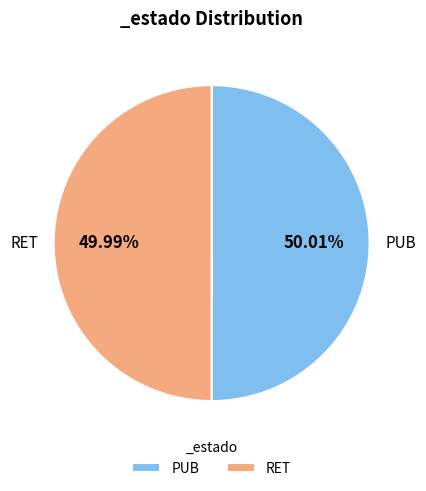

How many slices are in this pie chart?

2